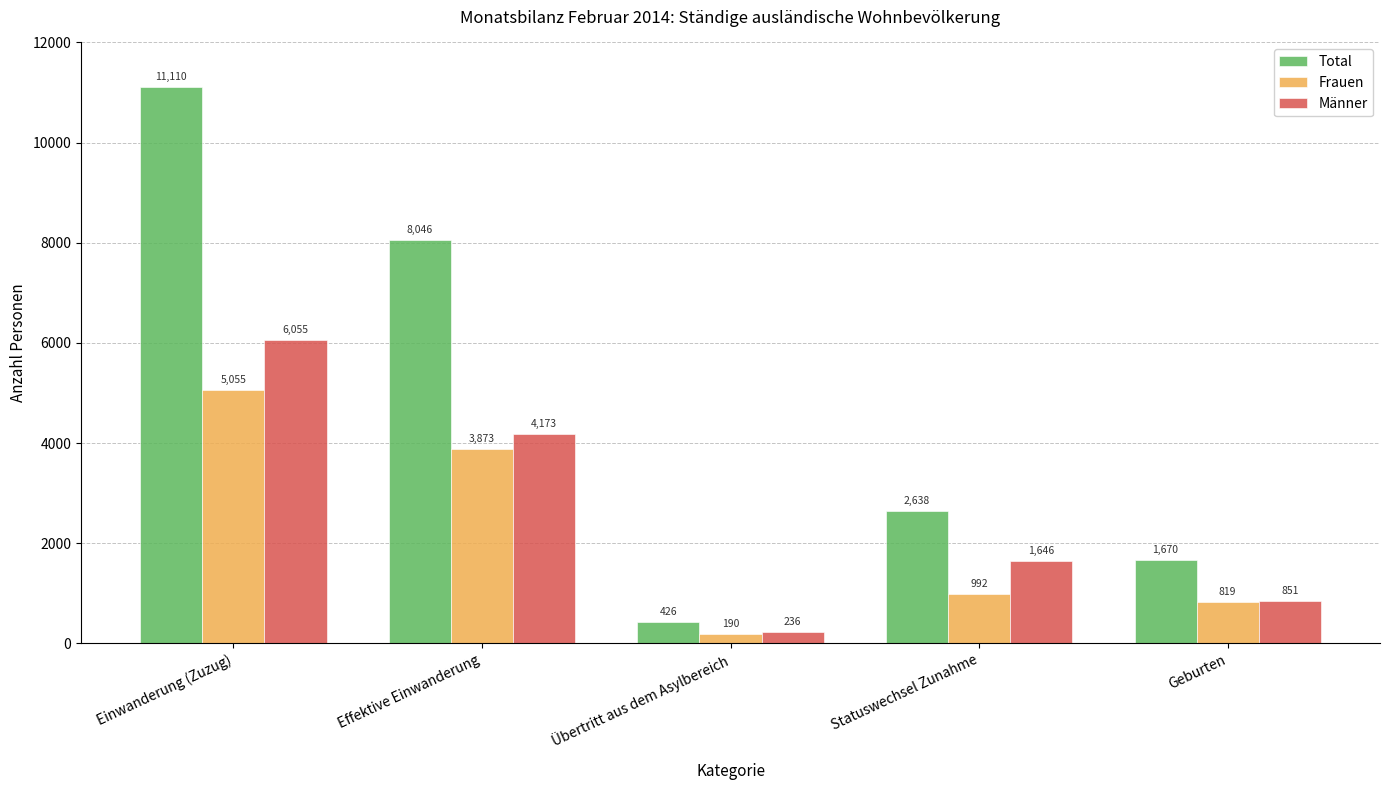

What is the difference between the maximum and minimum values in the Männer series?

5819